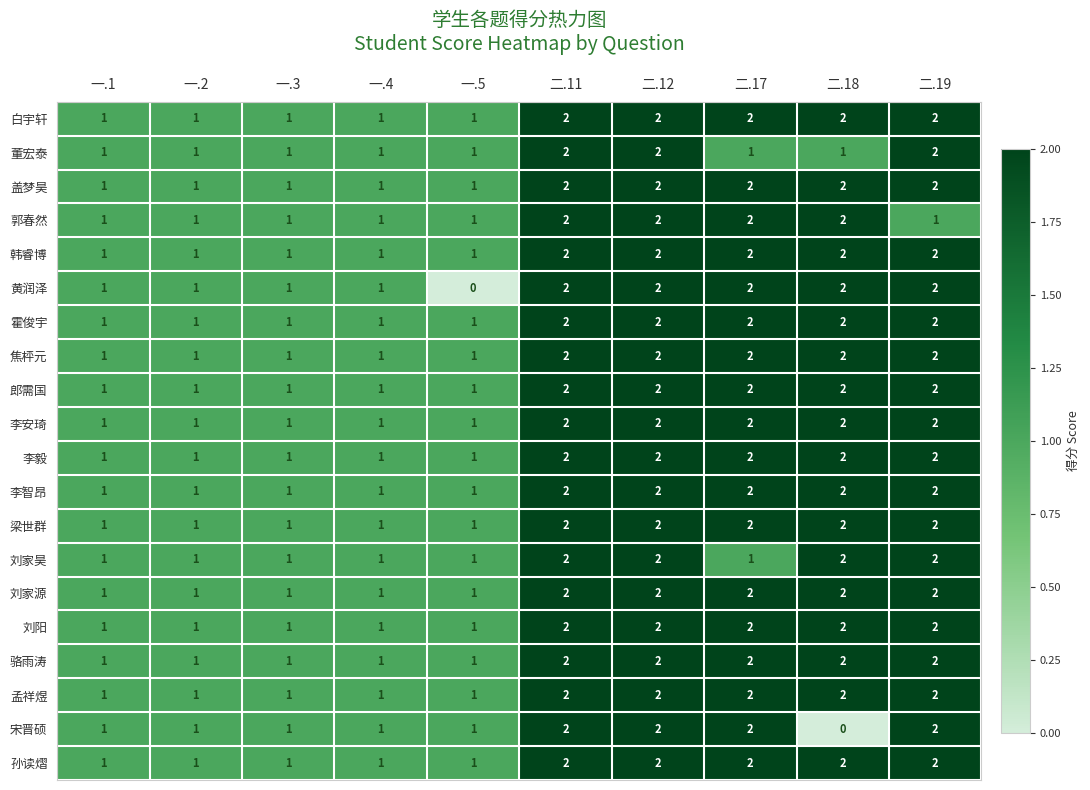

How many 焦枰元 values are between 1 and 2?

10